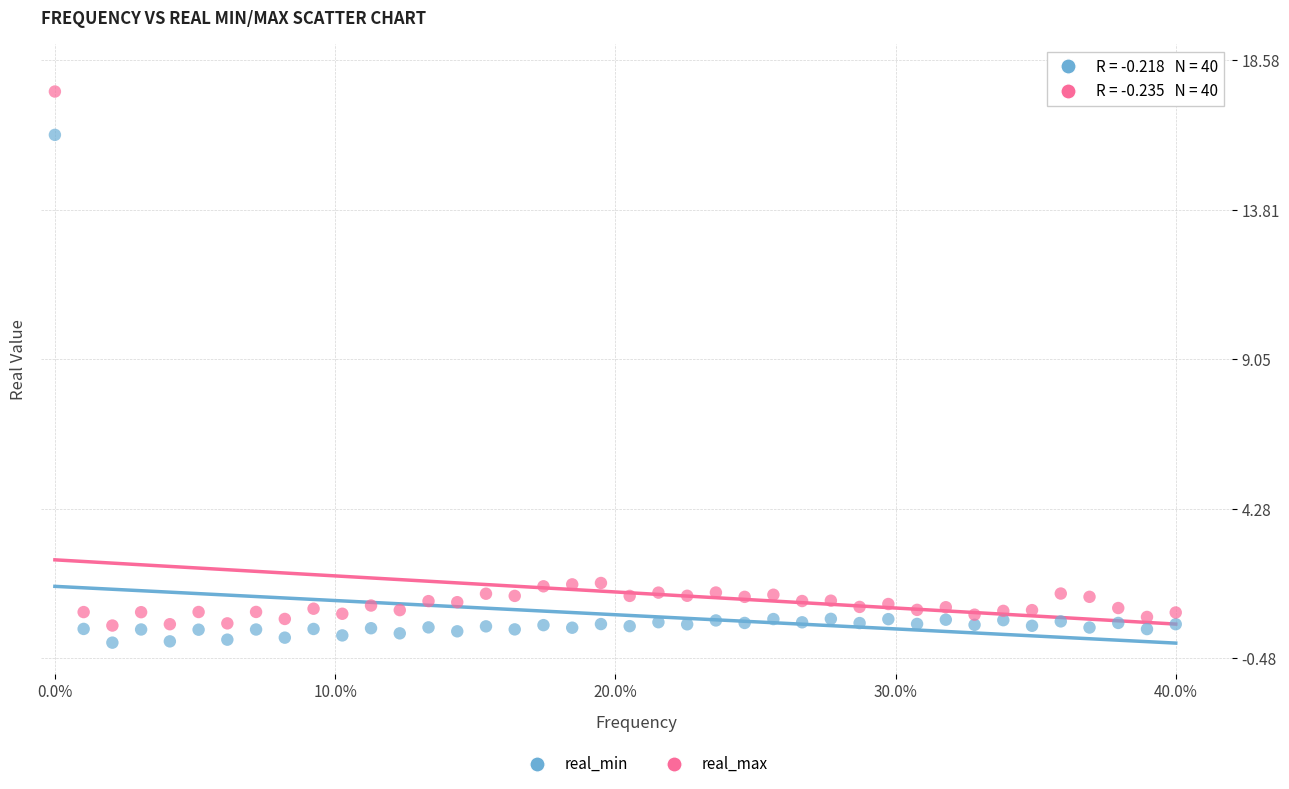

Which series contains the lowest Y value?

real_min